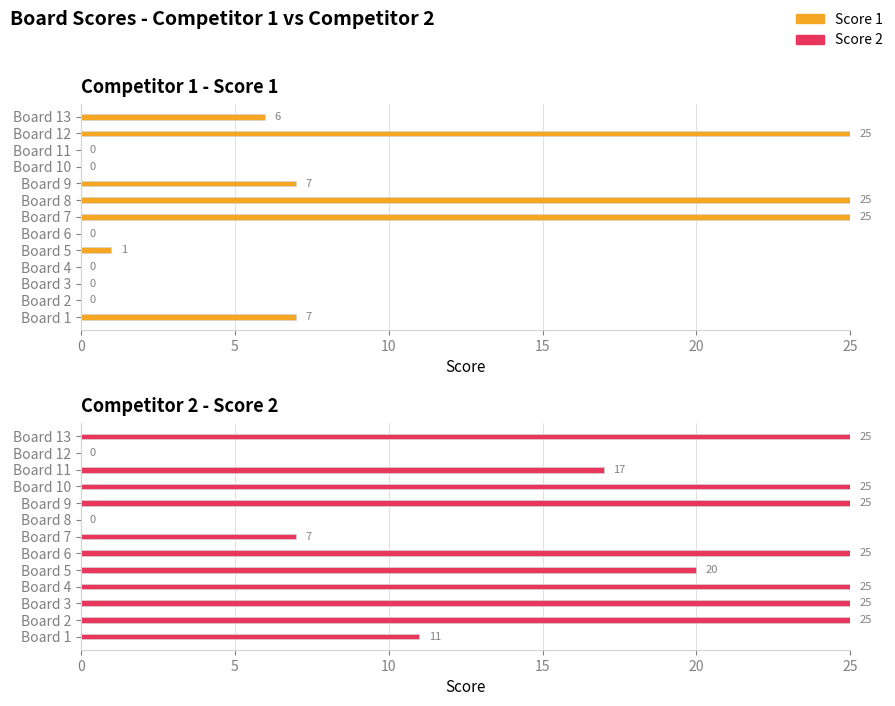

The value of Score 1 at Board 13 is 3. True or false?

False